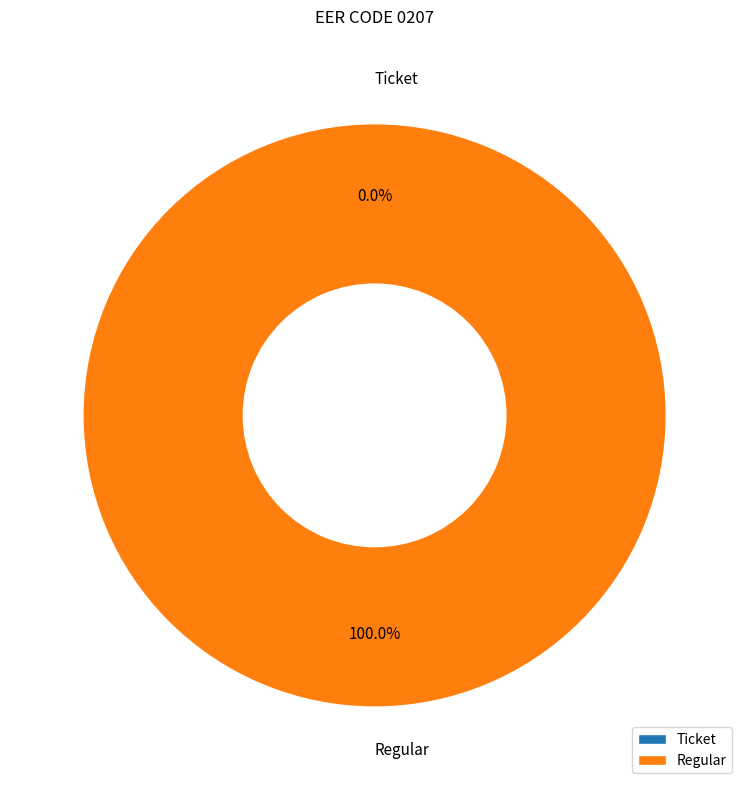

What is the change in value from Ticket to Regular?

+2